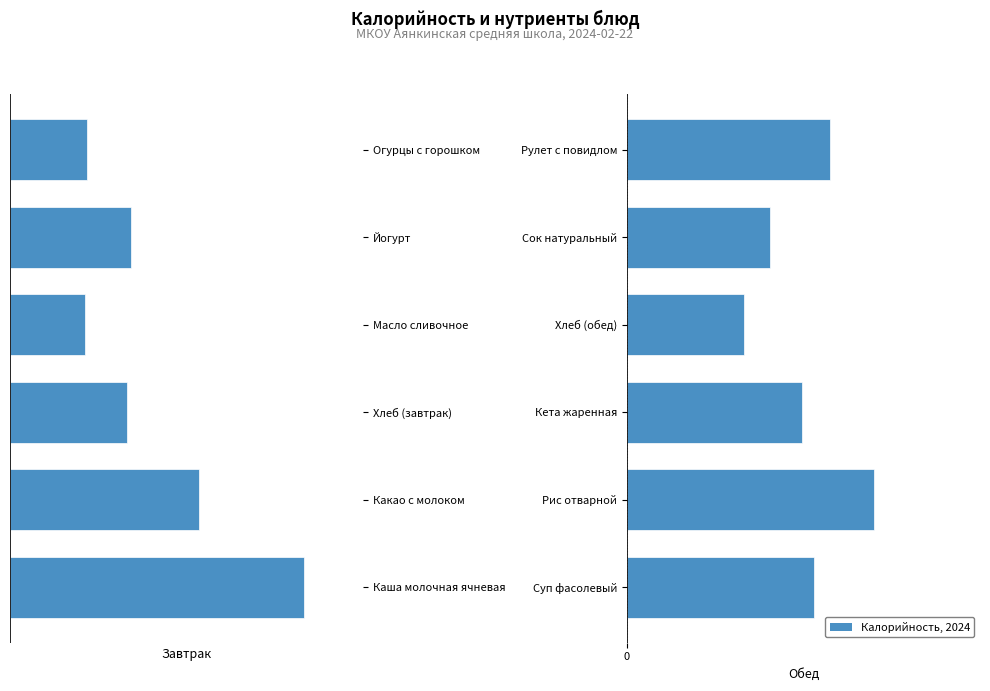

What is the value of the Обед bar at the 3rd from the left?

174.0